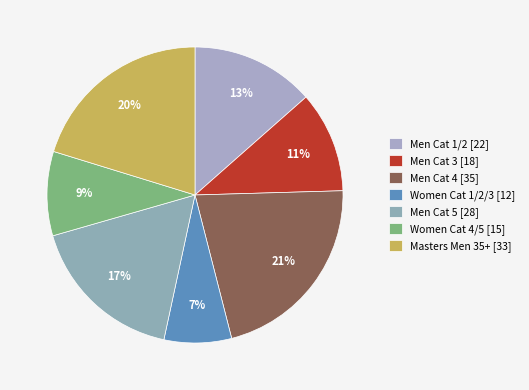

Is it true that Masters Men 35+ is 7% of the pie?

False